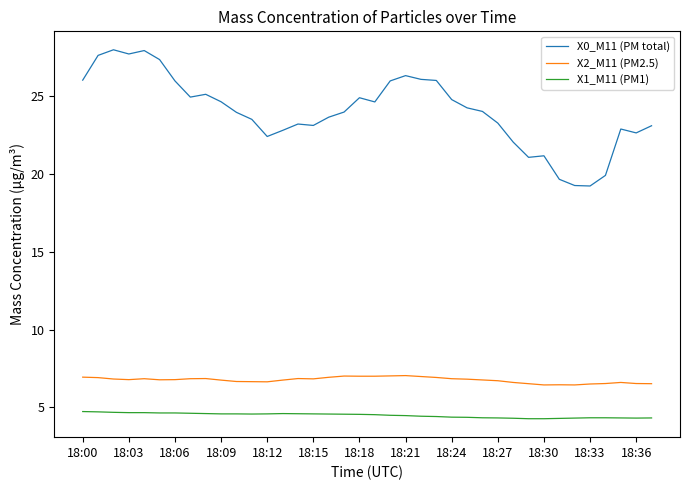

Rank the series by their maximum value, from lowest to highest.

X1_M11 (PM1), X2_M11 (PM2.5), X0_M11 (PM total)